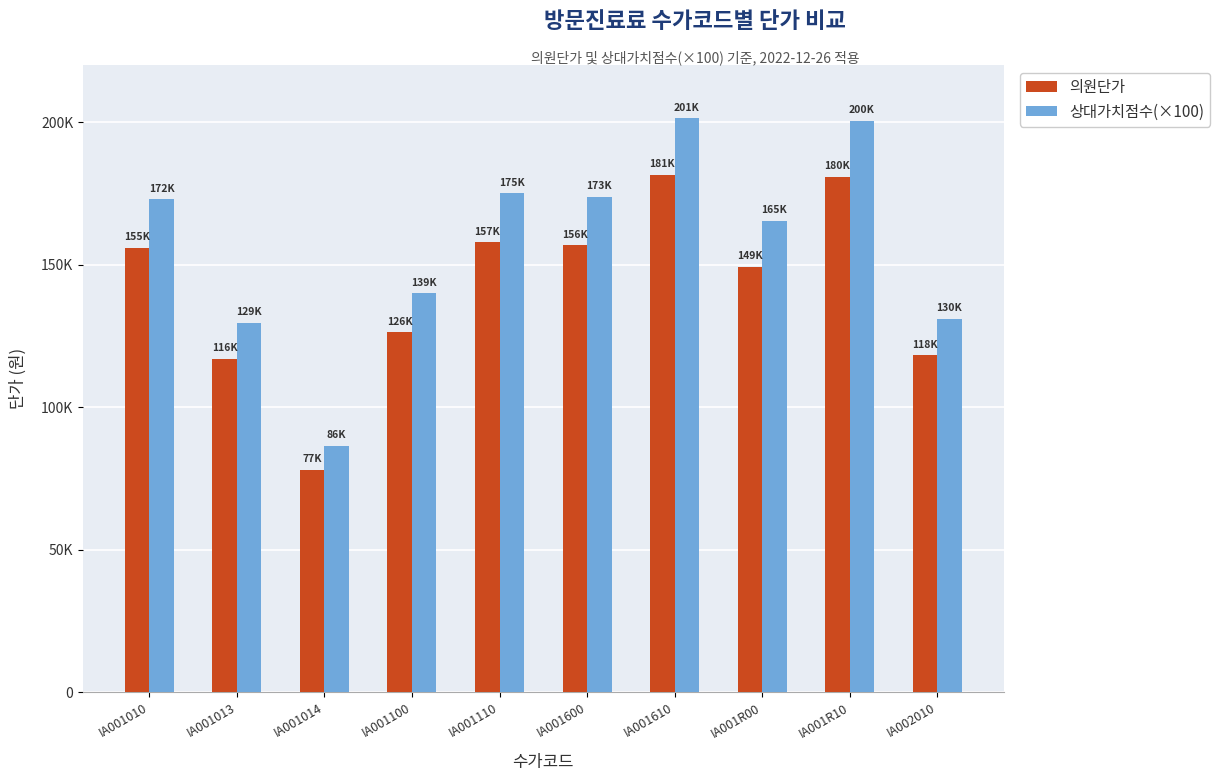

What is the highest value of the 상대가치점수(×100) series?

201294